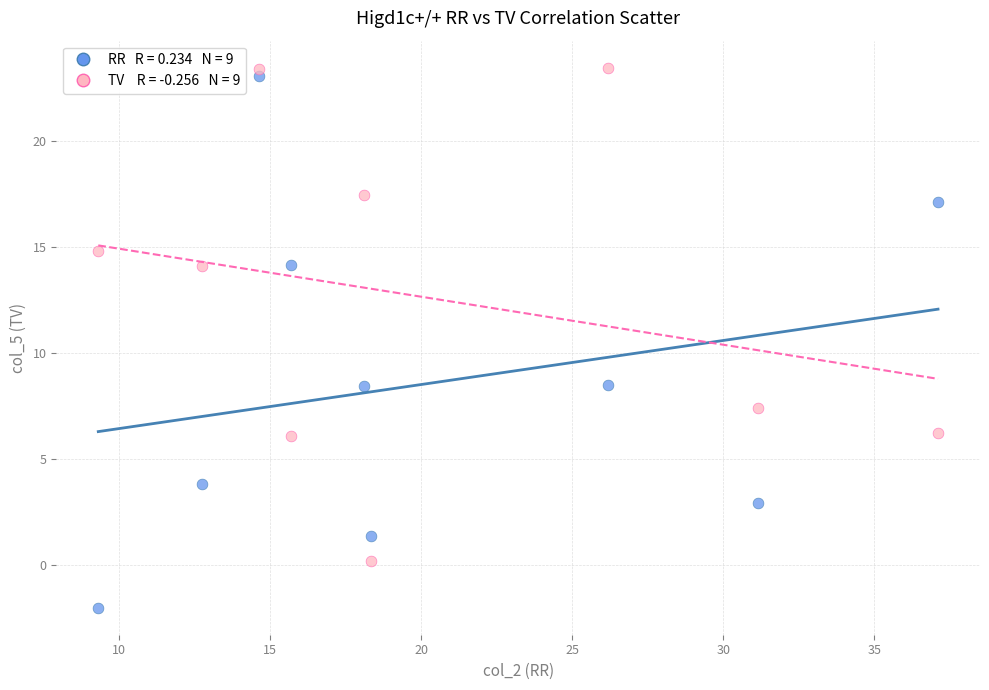

Across all data points, what is the range of X values (max minus min)?

27.8